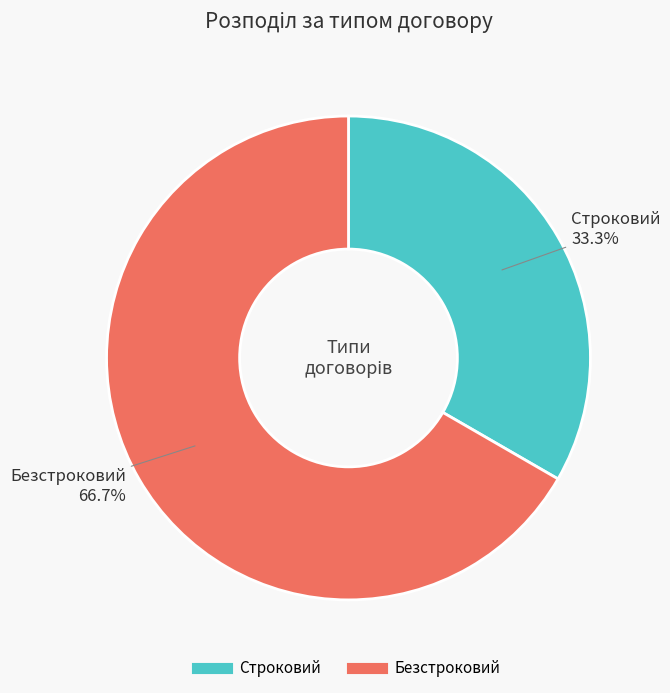

Which has a higher value, Строковий or Безстроковий?

Безстроковий